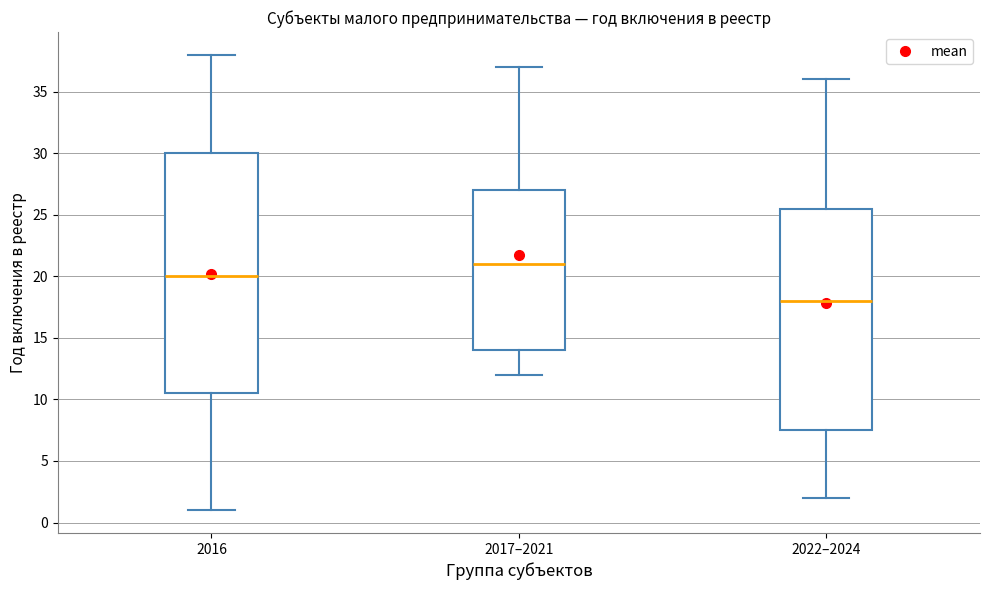

Reading left to right, transcribe this box plot: for each box, give where its median line is, the range the box spans, and where its two whiskers end, as read against the y-axis. The values are not printed on the chart, so give them approximately, as read against the axis.

2016: median 20.0, box 10.5 to 30.0, whiskers 1.0 to 38.0
2017–2021: median 21.0, box 14.0 to 27.0, whiskers 12.0 to 37.0
2022–2024: median 18.0, box 7.5 to 25.5, whiskers 2.0 to 36.0